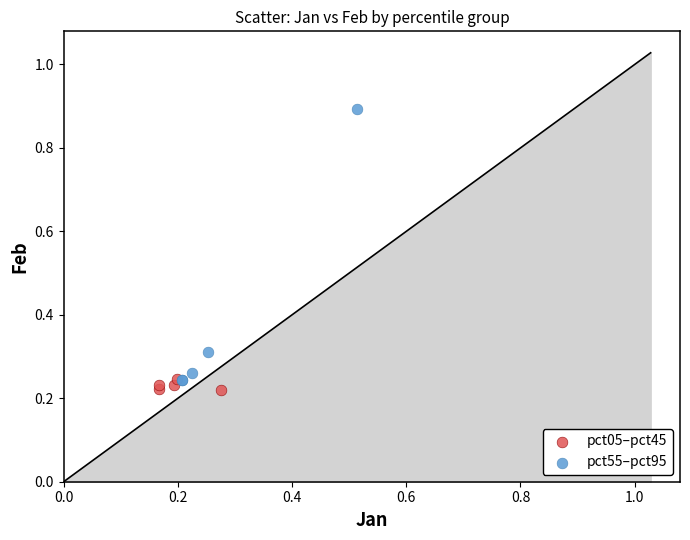

Which series contains the lowest Y value?

pct05–pct45